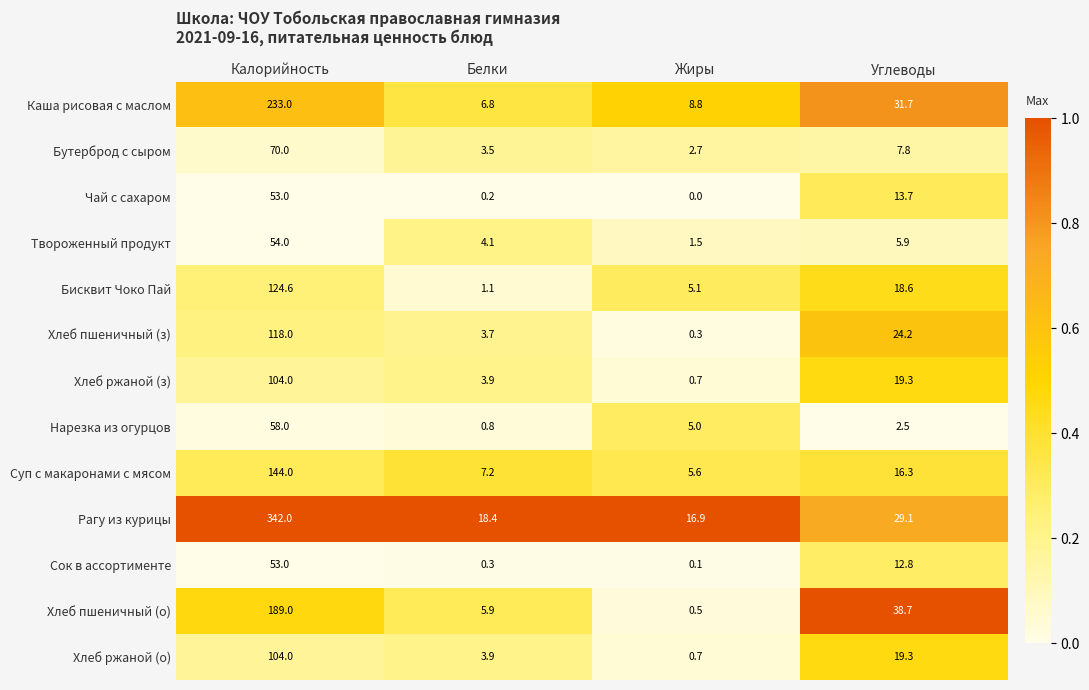

At which category does the chart reach its minimum across all series?

Жиры